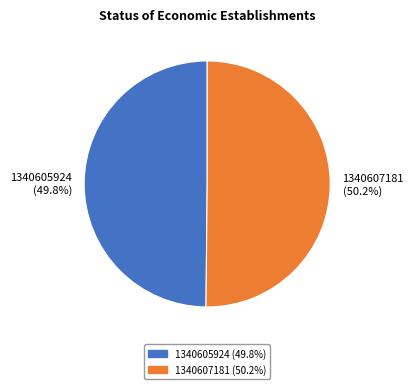

Combined, do 1340607181 and 1340605924 account for over 50%?

Yes